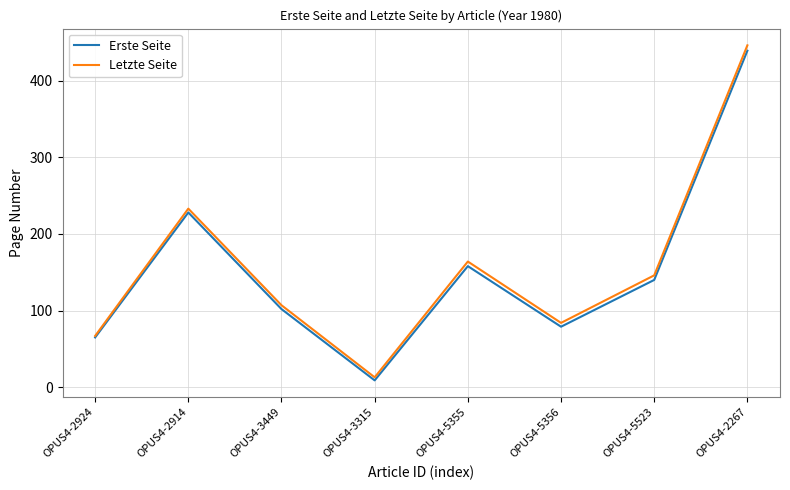

The Erste Seite series shows 228 at OPUS4-2914. True or false?

True